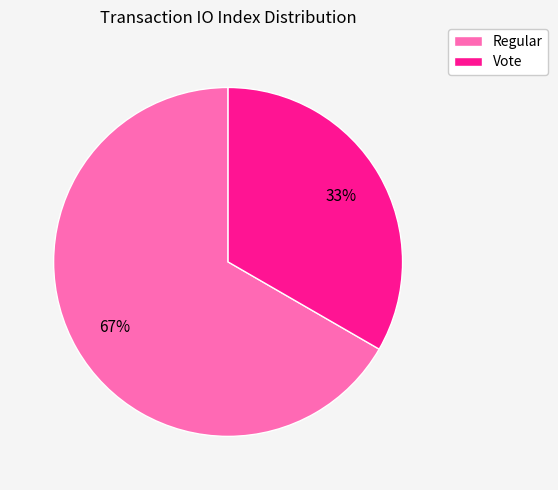

Count the number of slices in the pie.

2